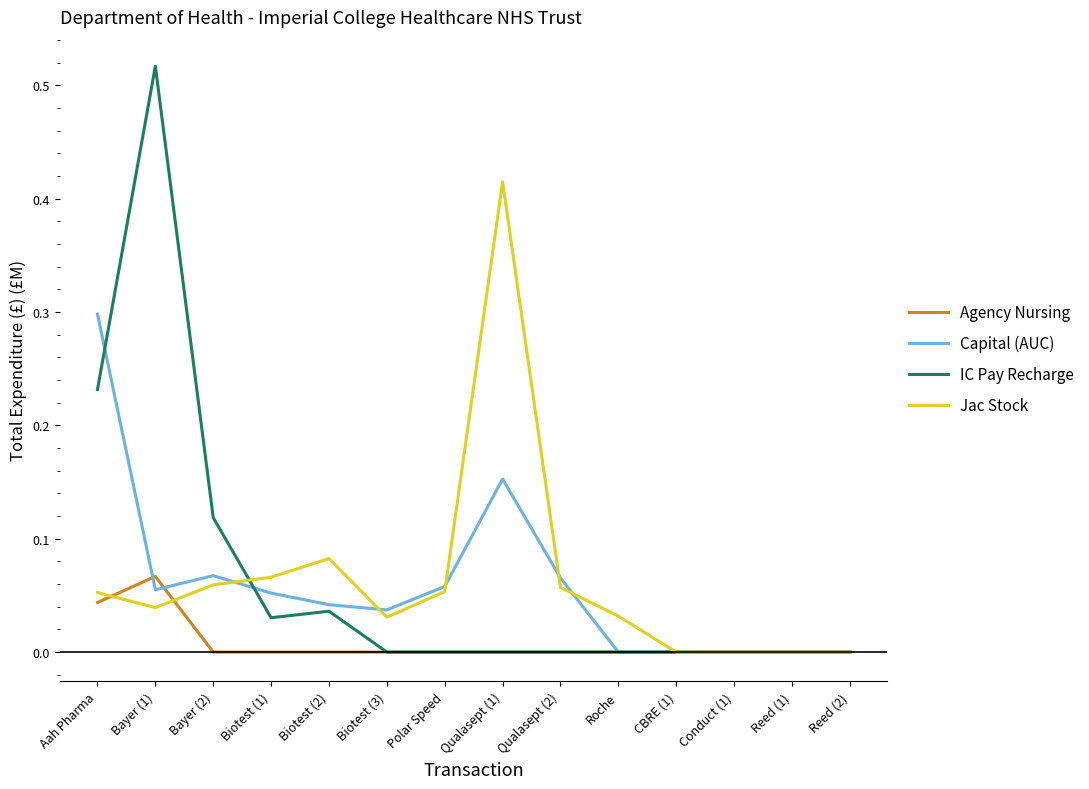

Is it true that Capital (AUC) equals 0.0 at Reed (1)?

True